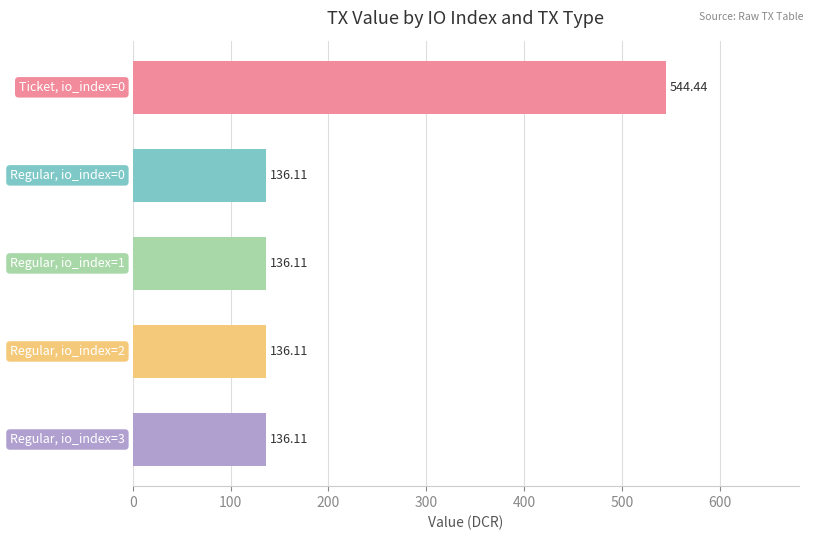

What is the difference between the maximum and minimum values?

408.3